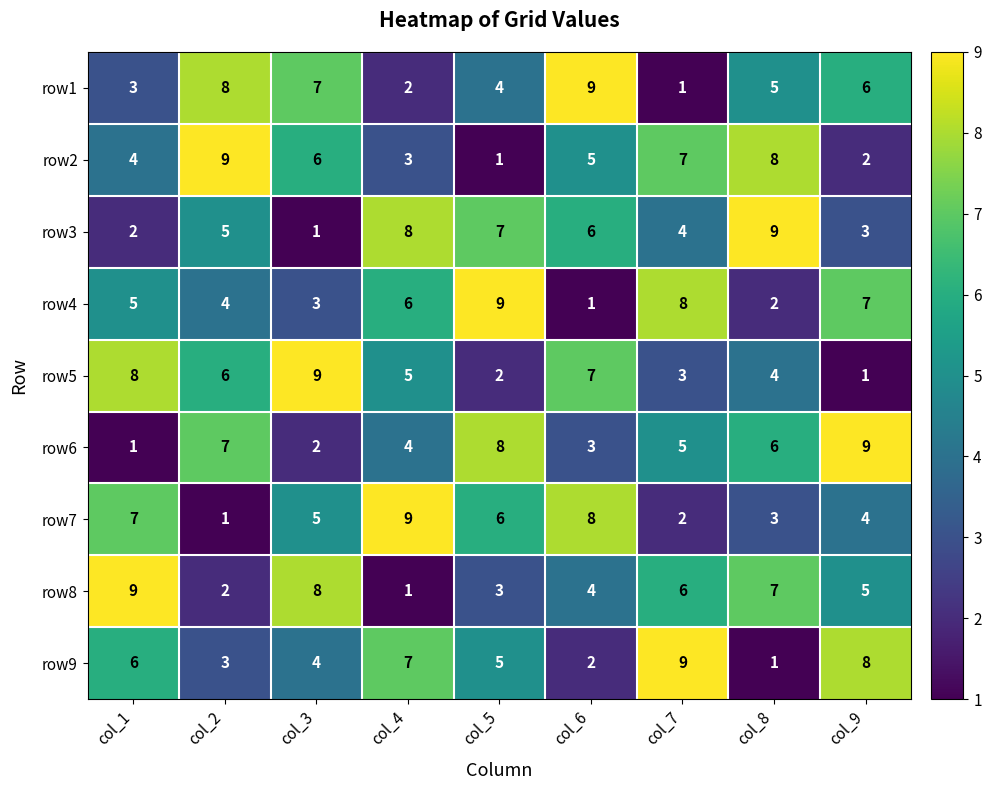

True or false: row1 has a value of 8 at col_9.

False